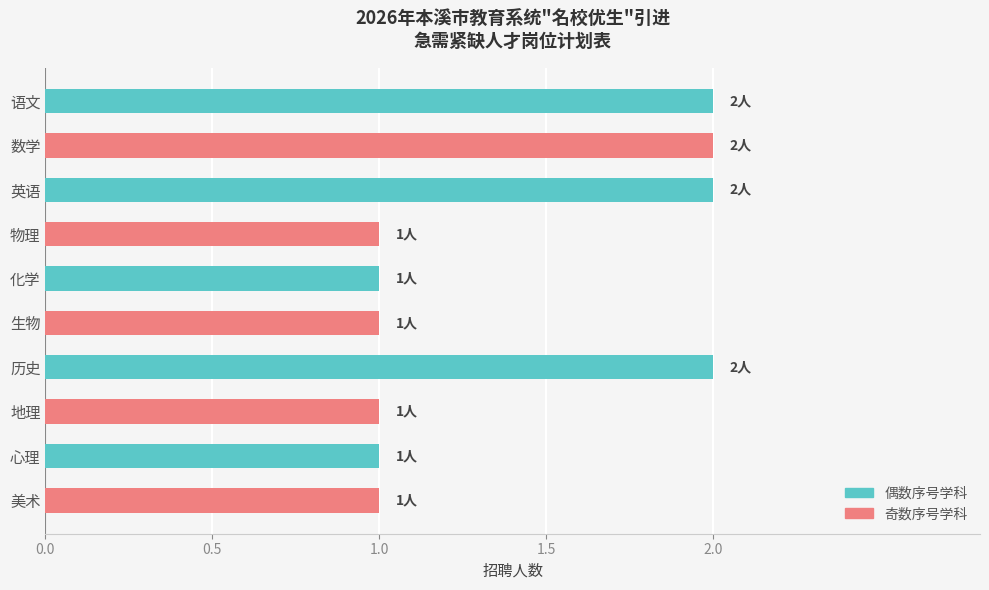

Between 英语 and 化学, which is larger?

英语